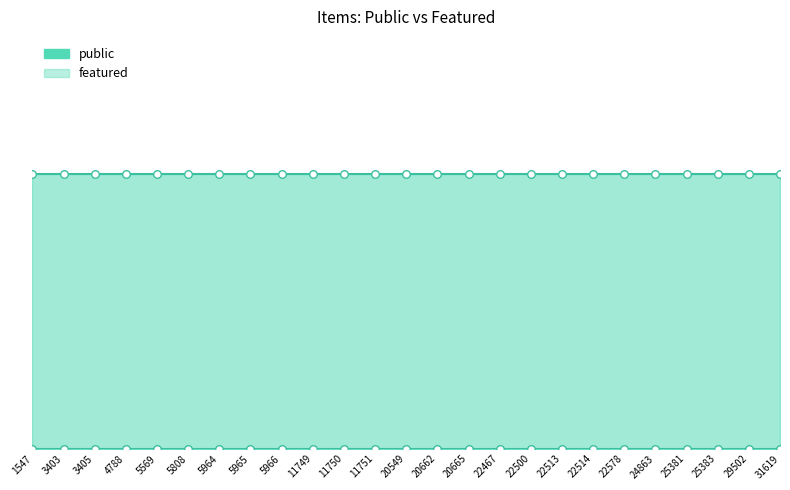

Which series has the widest spread of Y values?

public